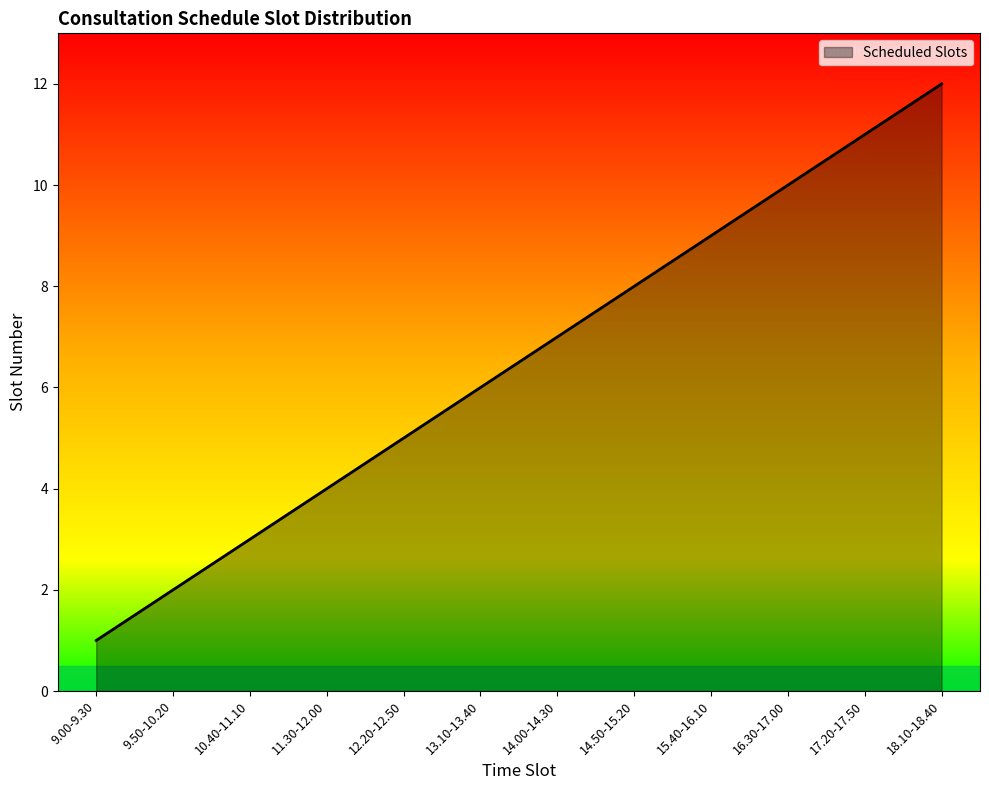

Reading left to right, what are all the values shown in this chart?

9.00-9.30=1	9.50-10.20=2	10.40-11.10=3	11.30-12.00=4	12.20-12.50=5	13.10-13.40=6	14.00-14.30=7	14.50-15.20=8	15.40-16.10=9	16.30-17.00=10	17.20-17.50=11	18.10-18.40=12